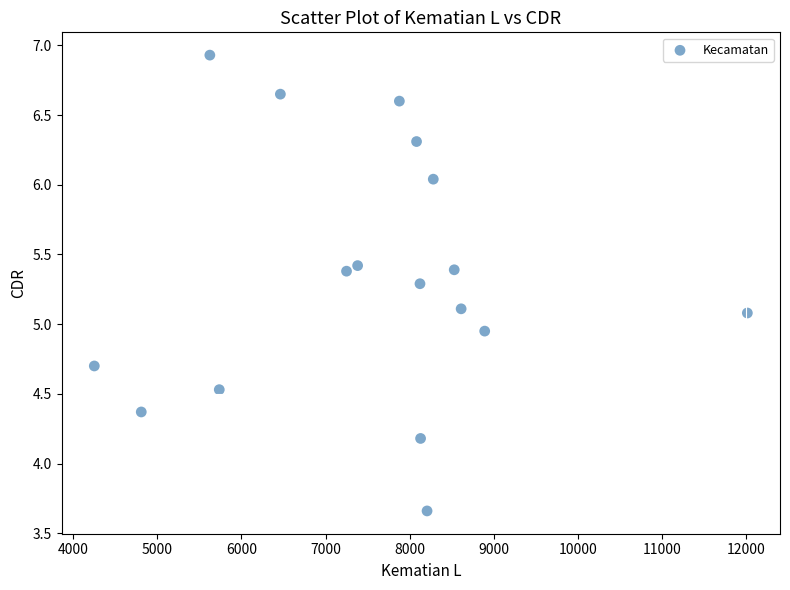

What is the range of Y values (max minus min)?

3.3